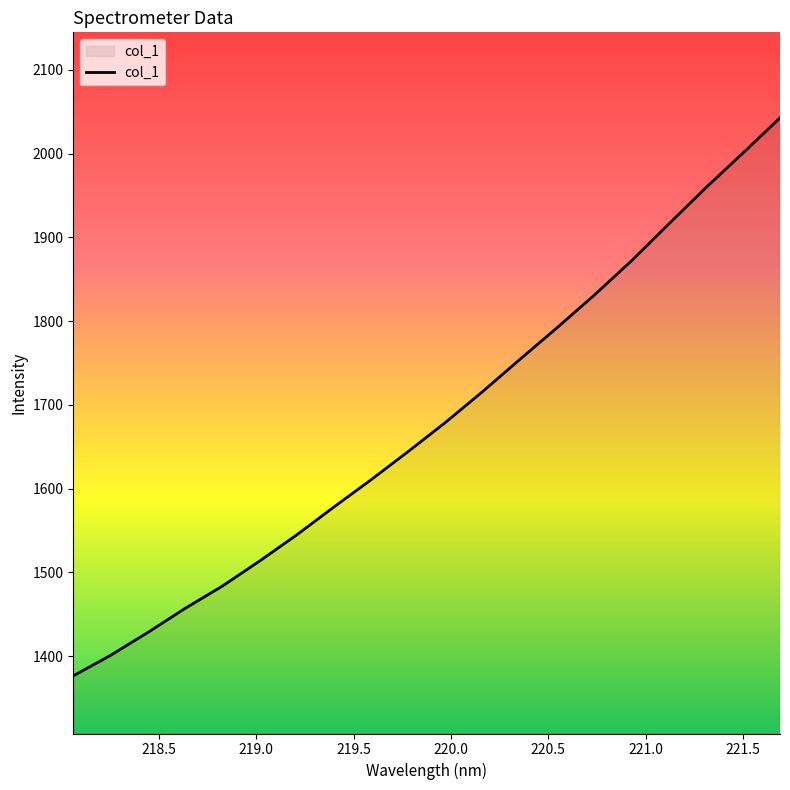

True or false: there are more than 0 points higher than both neighbors.

False